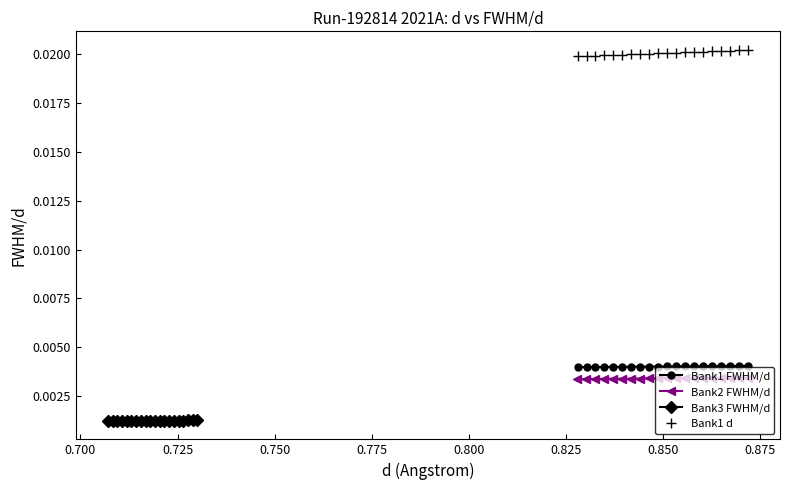

Does the chart have visible grid lines?

No